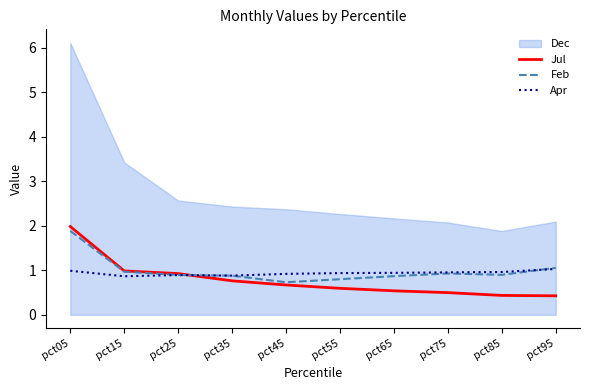

What is the highest value of the Jul series?

2.0